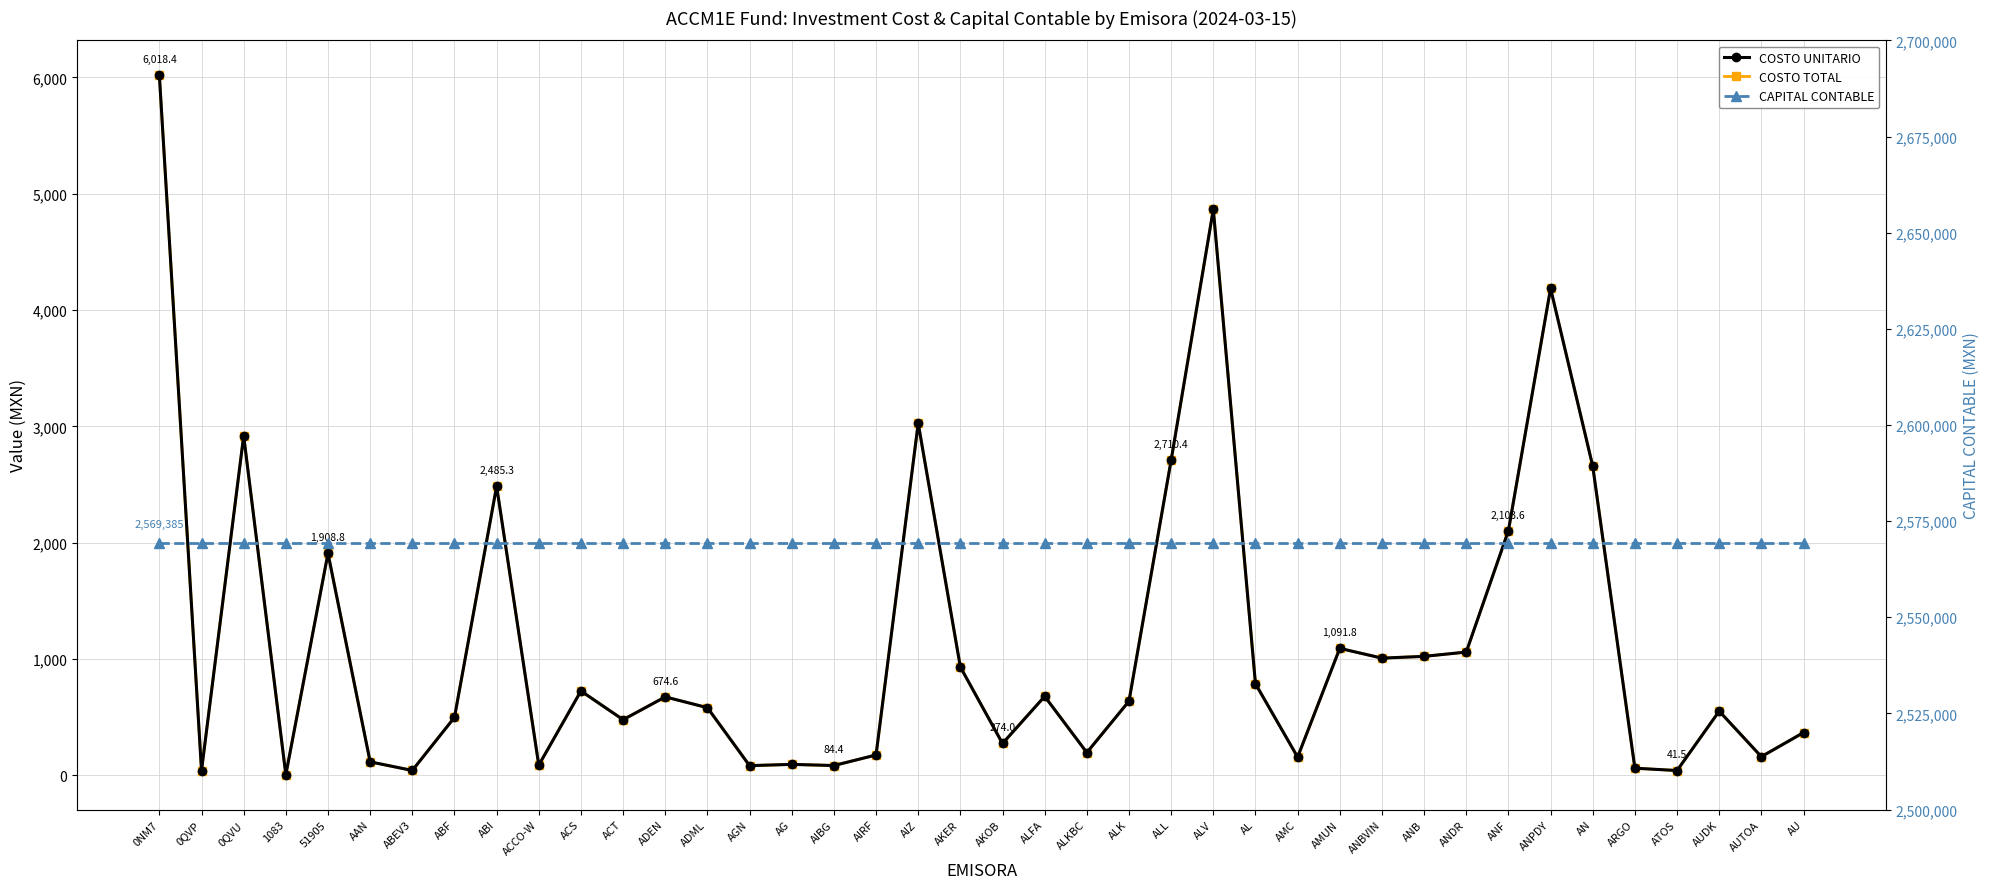

What is the label of the 19th point from the left?

AIZ